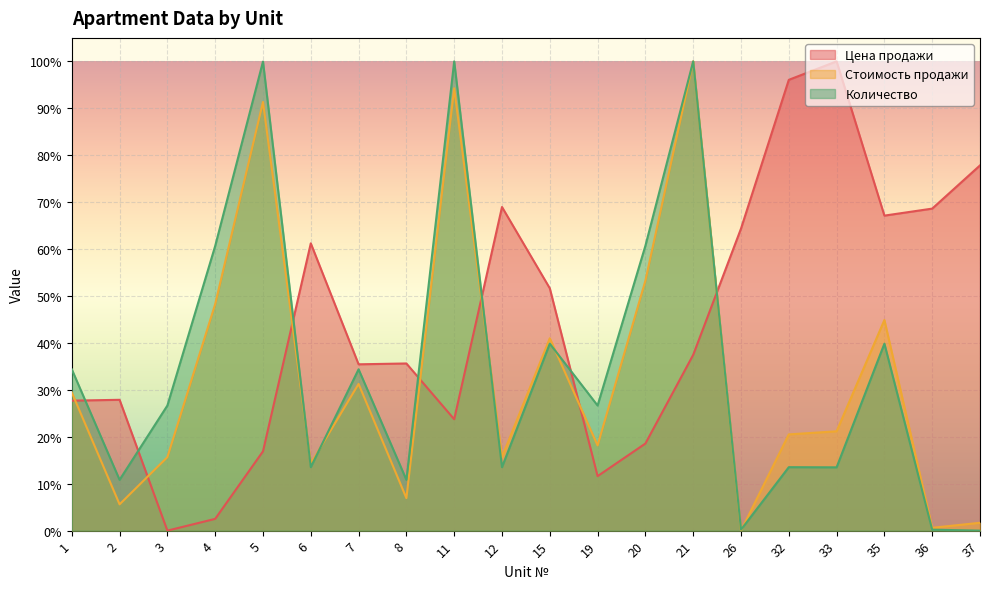

What are all the series names shown in the legend?

Цена продажи, Стоимость продажи, Количество